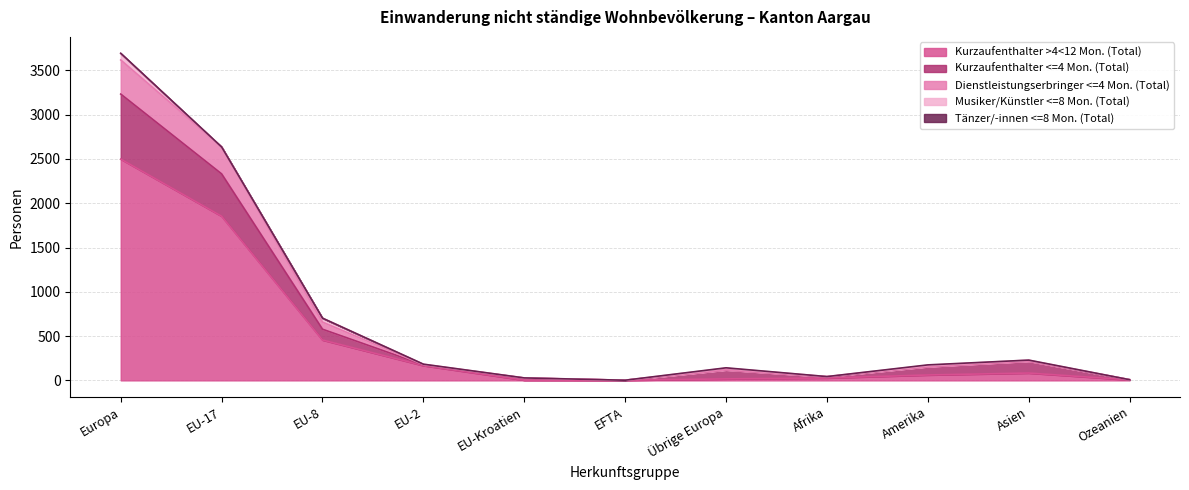

At which label does Kurzaufenthalter >4<12 Mon. (Total) reach its peak?

Europa